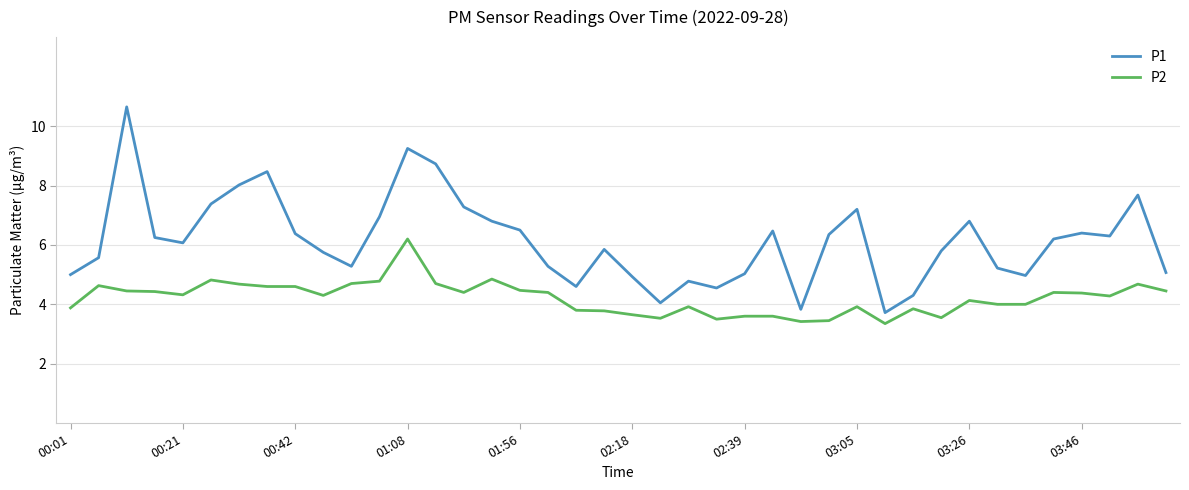

True or false: P2 and P1 cross at least once.

False